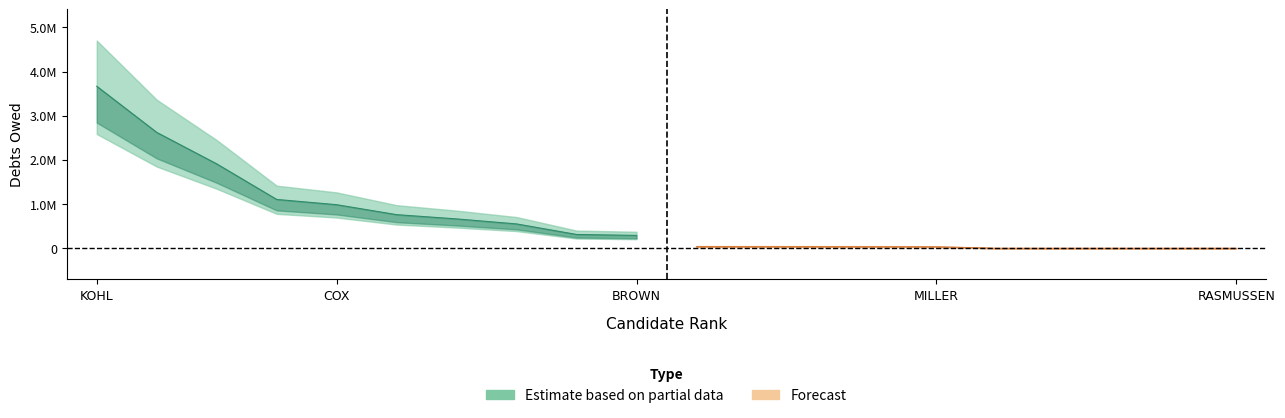

At how many categories does at least one series exceed 3744343?

1